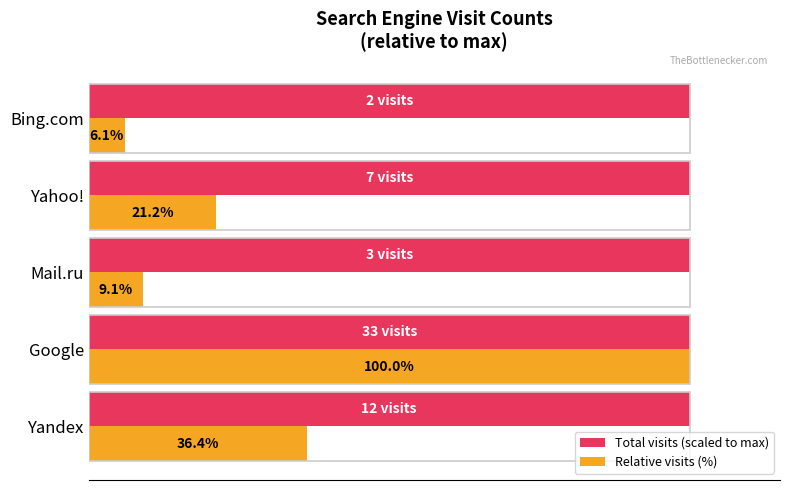

Which series has the largest total across all categories?

Total visits (scaled to max)